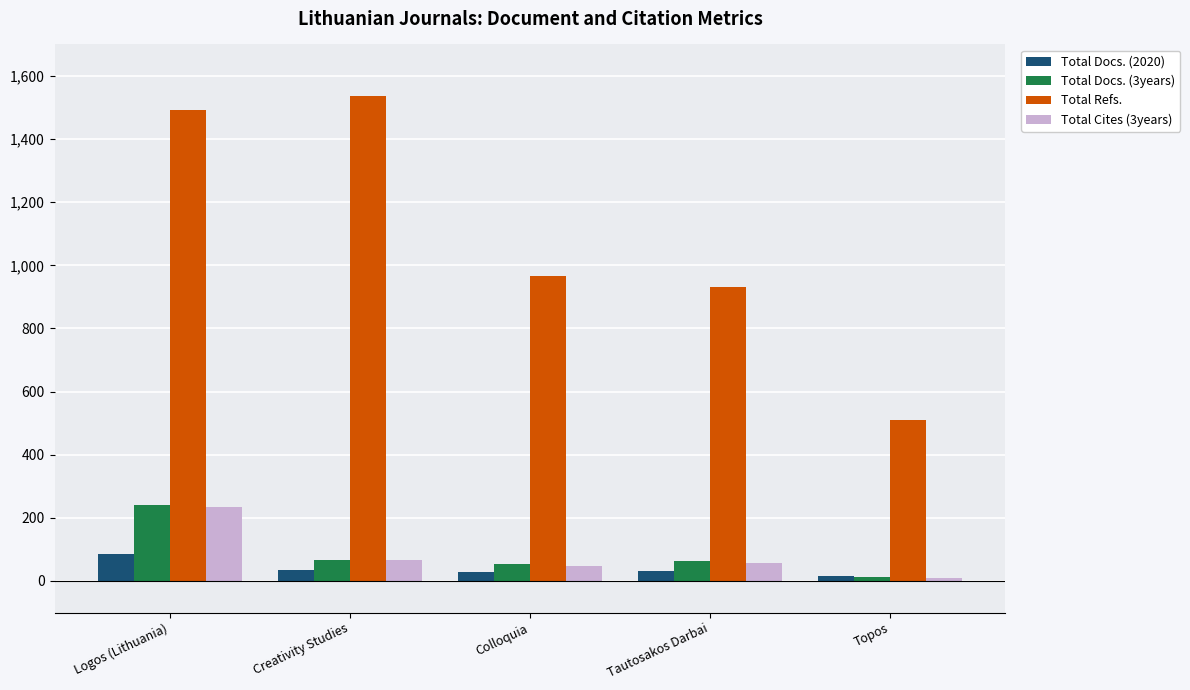

Between Creativity Studies and Colloquia, which series saw the biggest shift?

Total Refs.